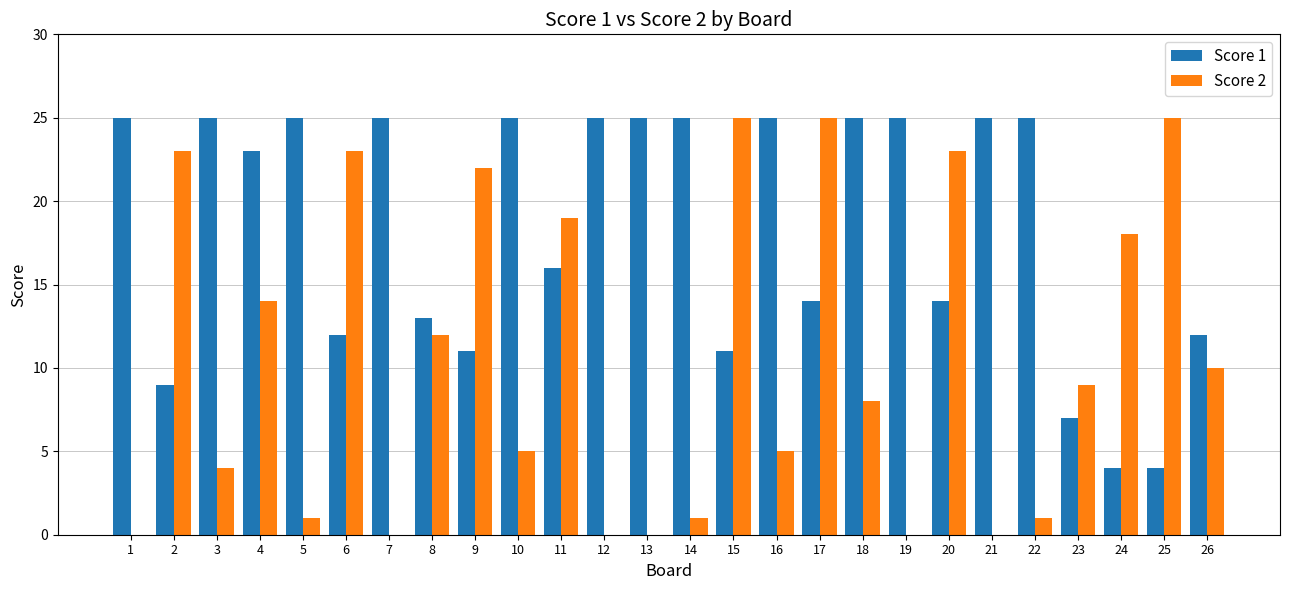

Reading left to right, transcribe all the data shown in this chart.

Score 1: 1=25	2=9	3=25	4=23	5=25	6=12	7=25	8=13	9=11	10=25	11=16	12=25	13=25	14=25	15=11	16=25	17=14	18=25	19=25	20=14	21=25	22=25	23=7	24=4	25=4	26=12
Score 2: 1=0	2=23	3=4	4=14	5=1	6=23	7=0	8=12	9=22	10=5	11=19	12=0	13=0	14=1	15=25	16=5	17=25	18=8	19=0	20=23	21=0	22=1	23=9	24=18	25=25	26=10